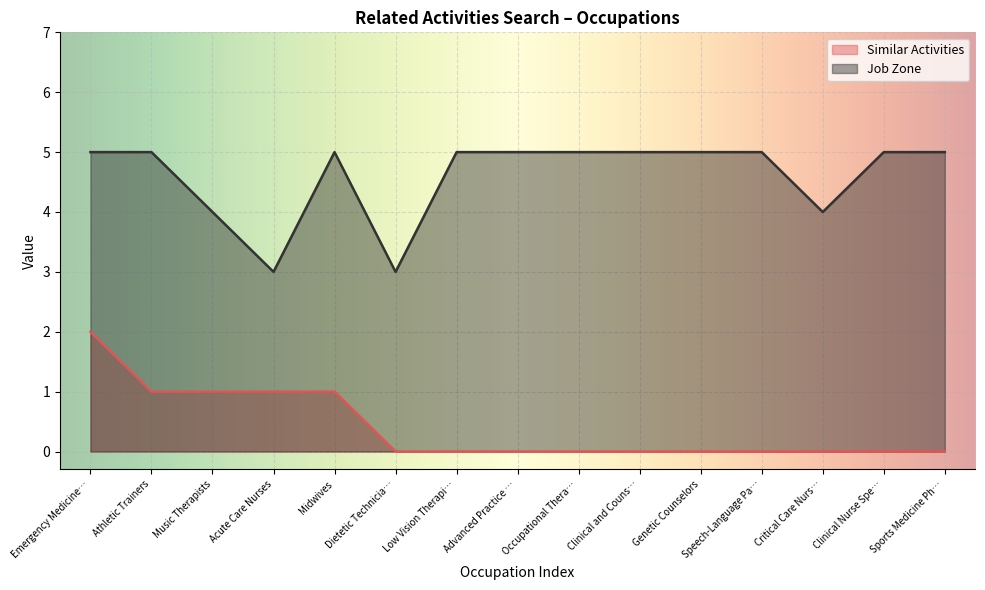

Count the number of categories in the chart.

15